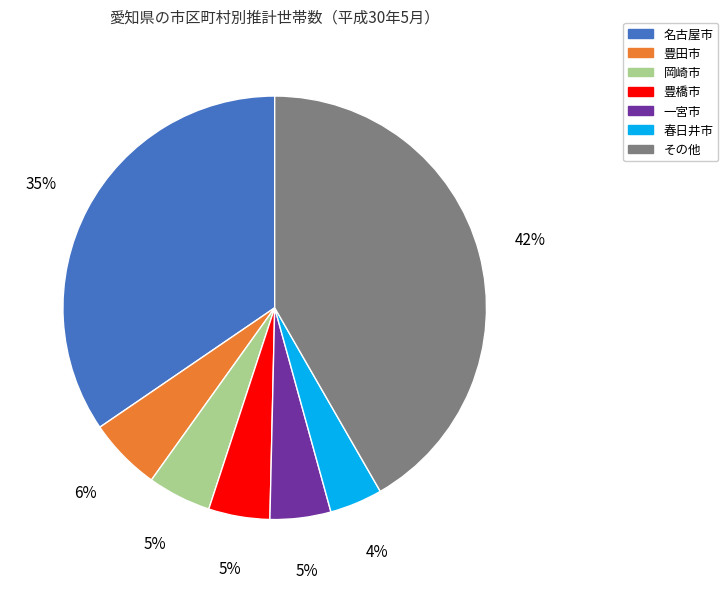

Do 豊橋市 and 豊田市 together represent more than half of the pie?

No